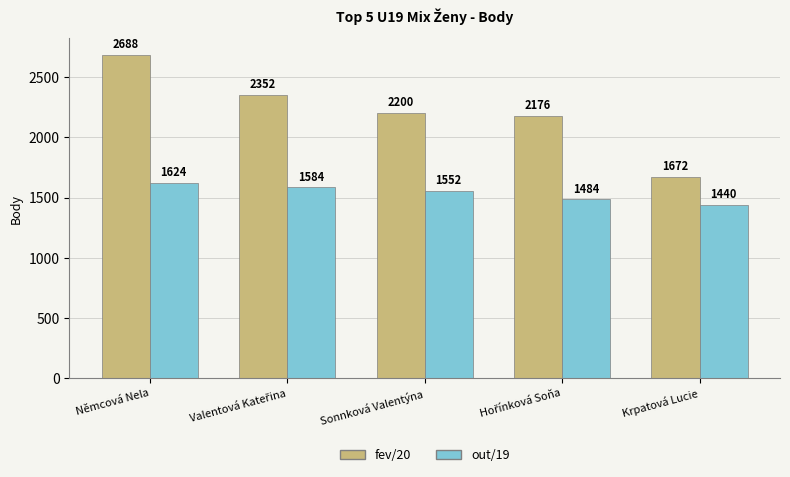

Which series has the largest range (max minus min)?

fev/20